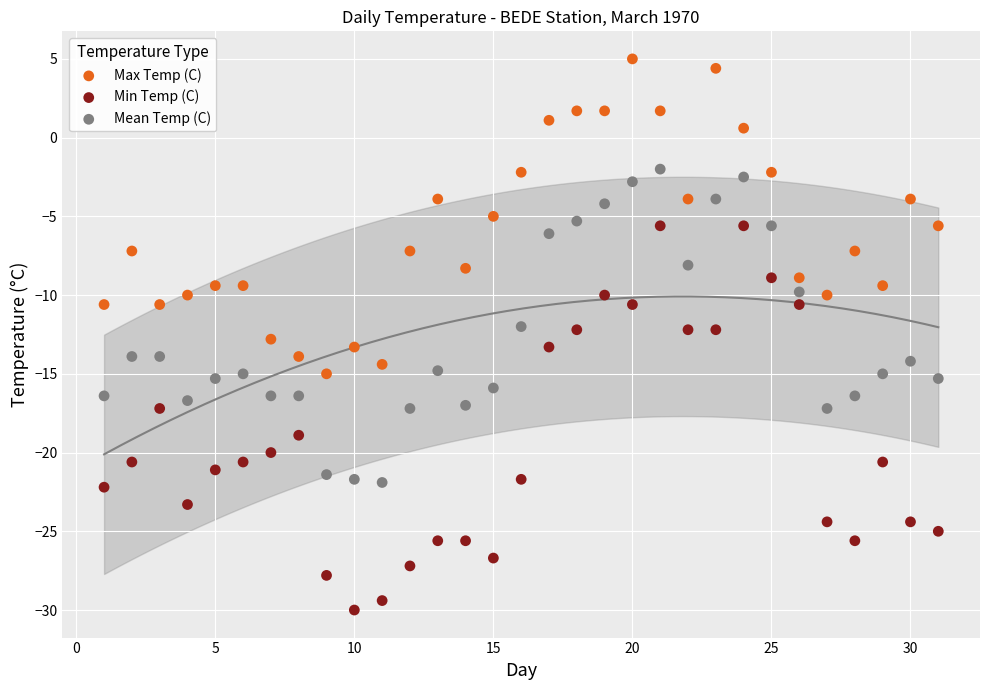

Which series has the largest Y range (max minus min)?

Min Temp (C)